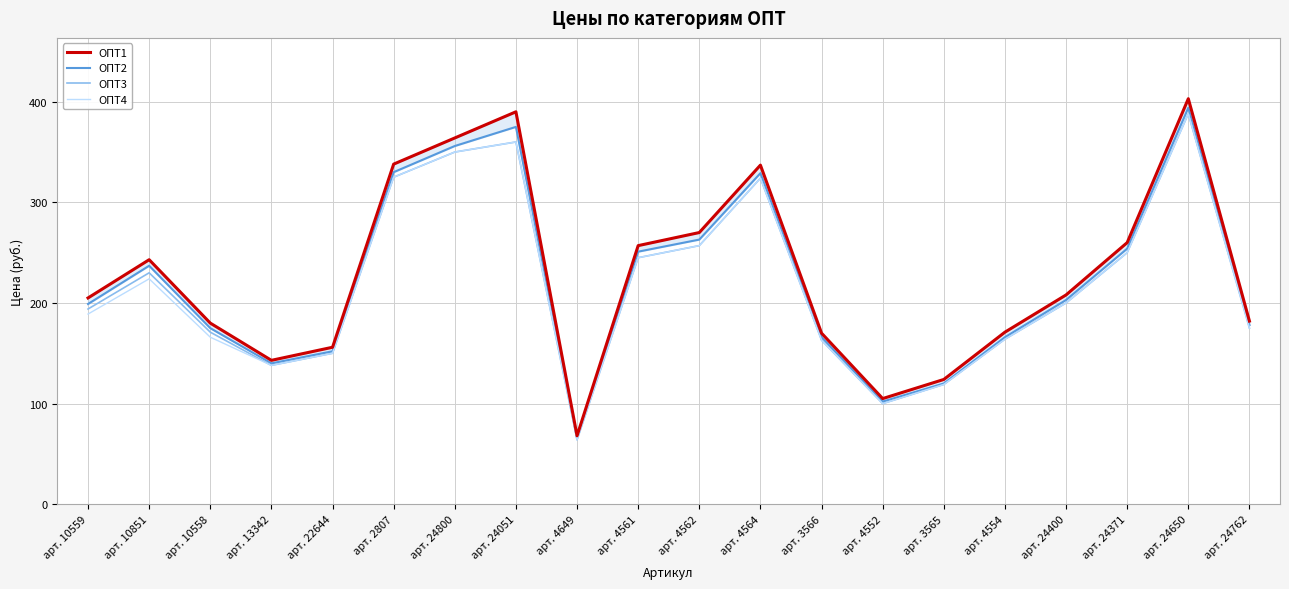

What is the label of the 1st point from the right?

арт. 24762